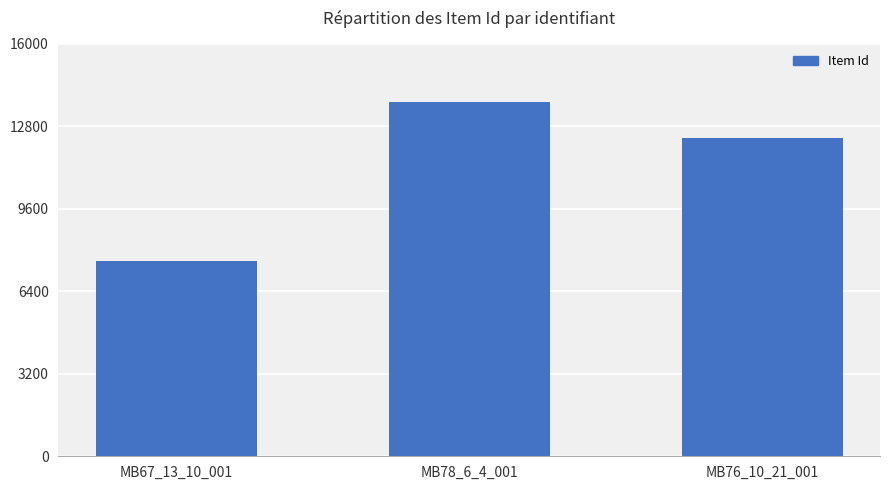

Reading left to right, transcribe all the data shown in this chart.

7573	13752	12346